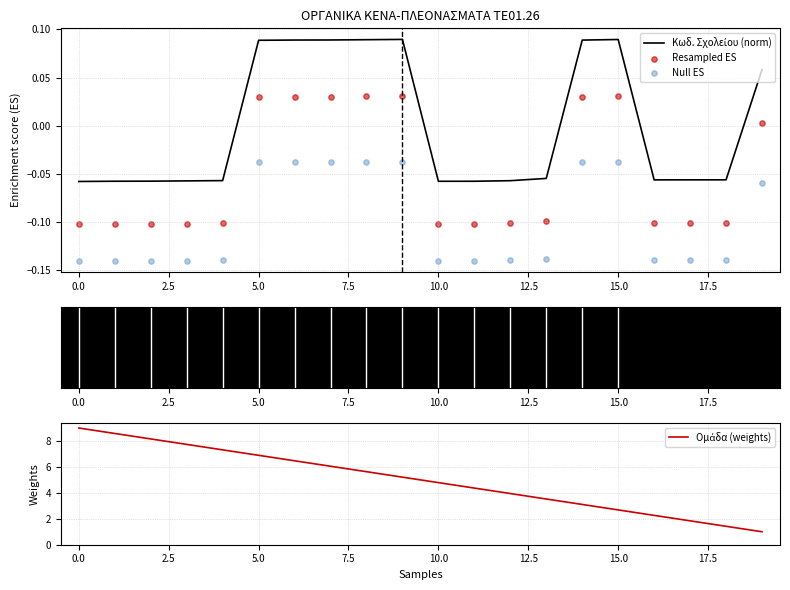

Which series has the largest total across all categories?

Ομάδα (weights)